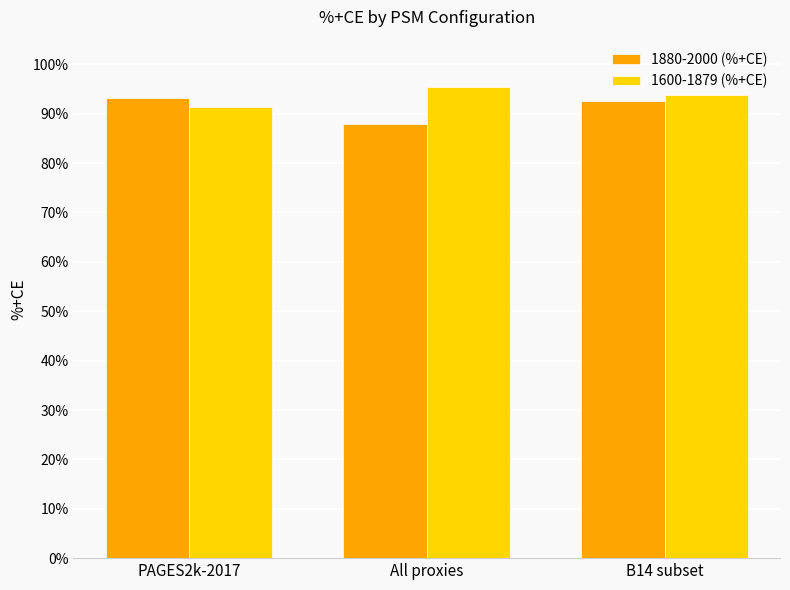

Does the chart contain stacked bars?

No